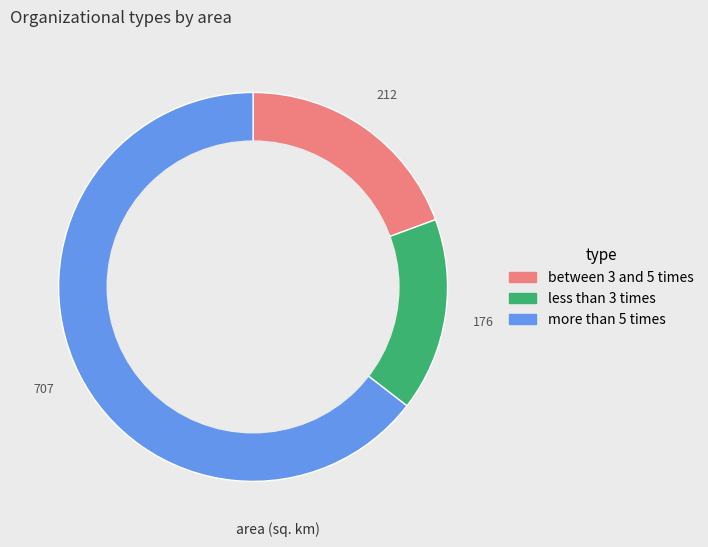

Is there any slice that represents more than half of the pie?

Yes